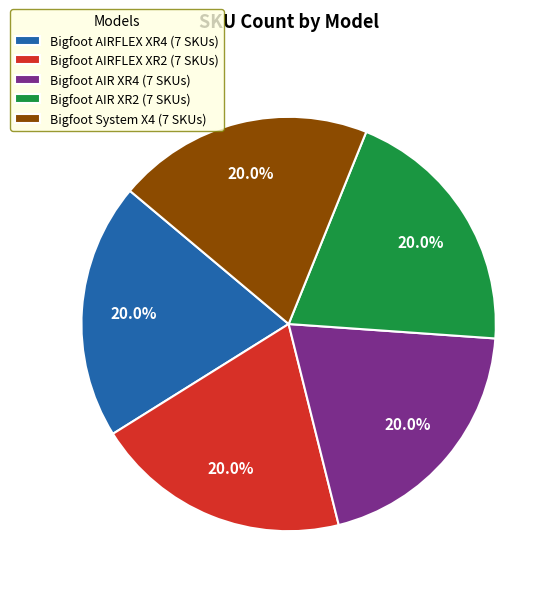

What is the total percentage of Bigfoot AIRFLEX XR2 (7 SKUs) and Bigfoot AIRFLEX XR4 (7 SKUs)?

40.0%